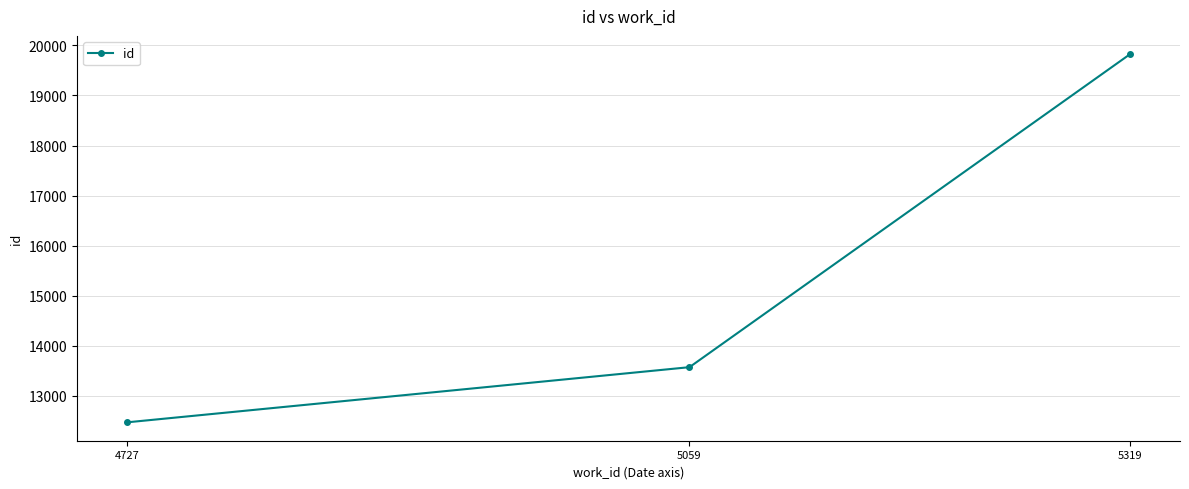

Count the number of data series in this chart.

1